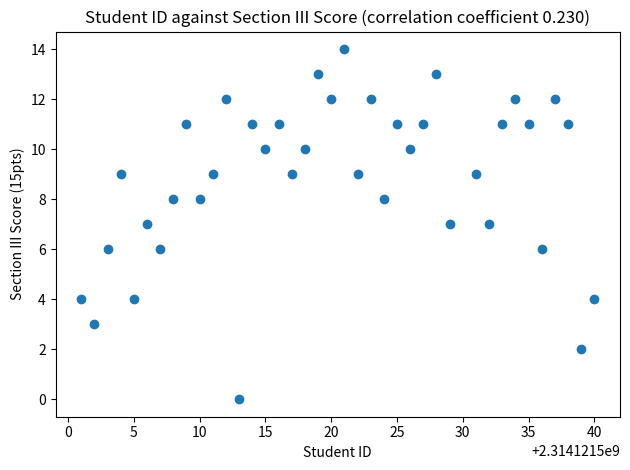

What is the range of Y values (max minus min)?

14